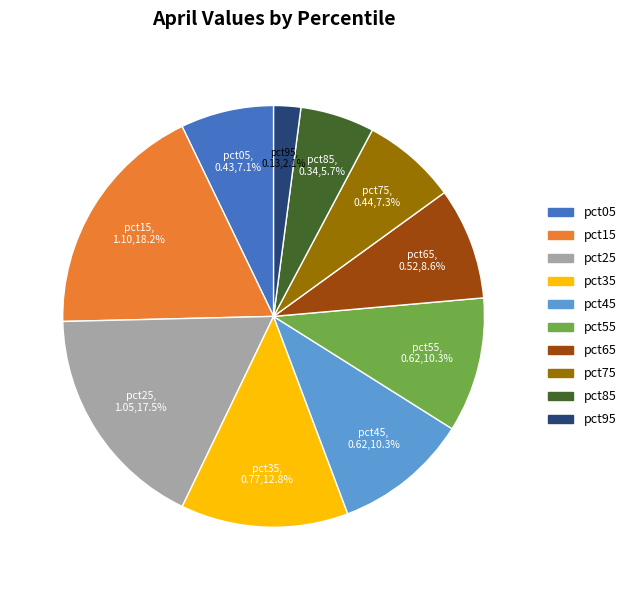

What portion of the pie excludes pct35?

87.2%